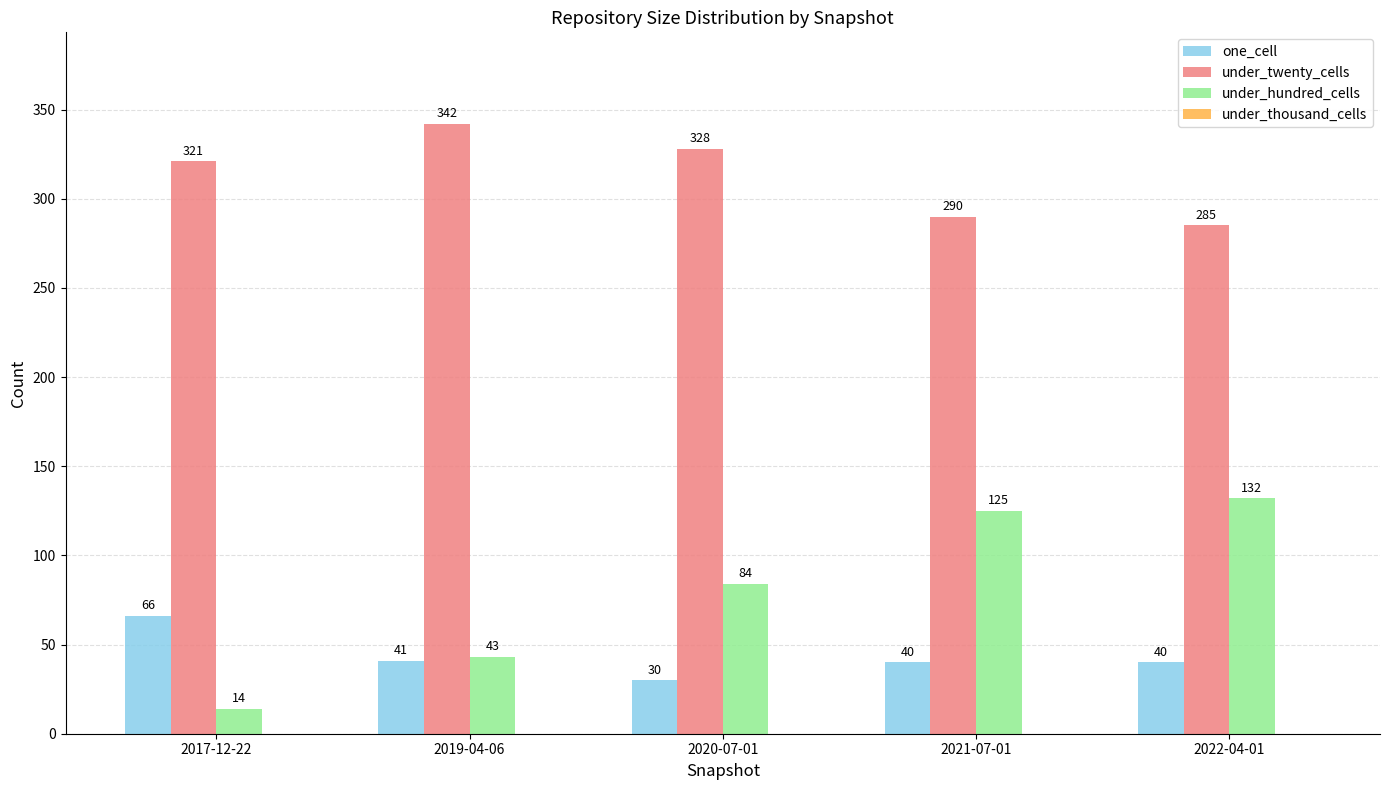

What is the smallest value displayed?

14